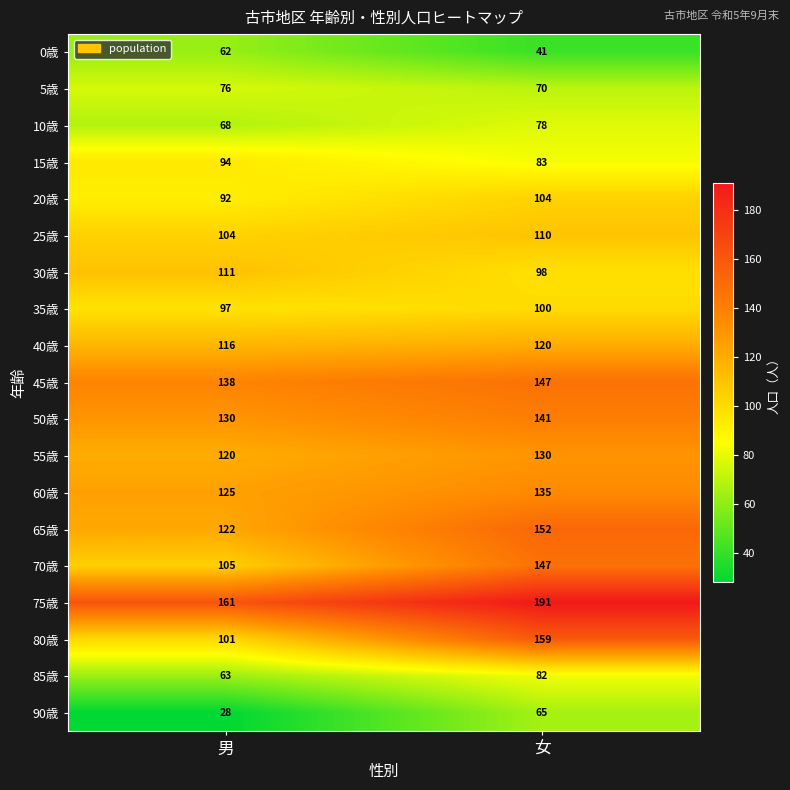

Which label corresponds to the largest value in the chart?

女